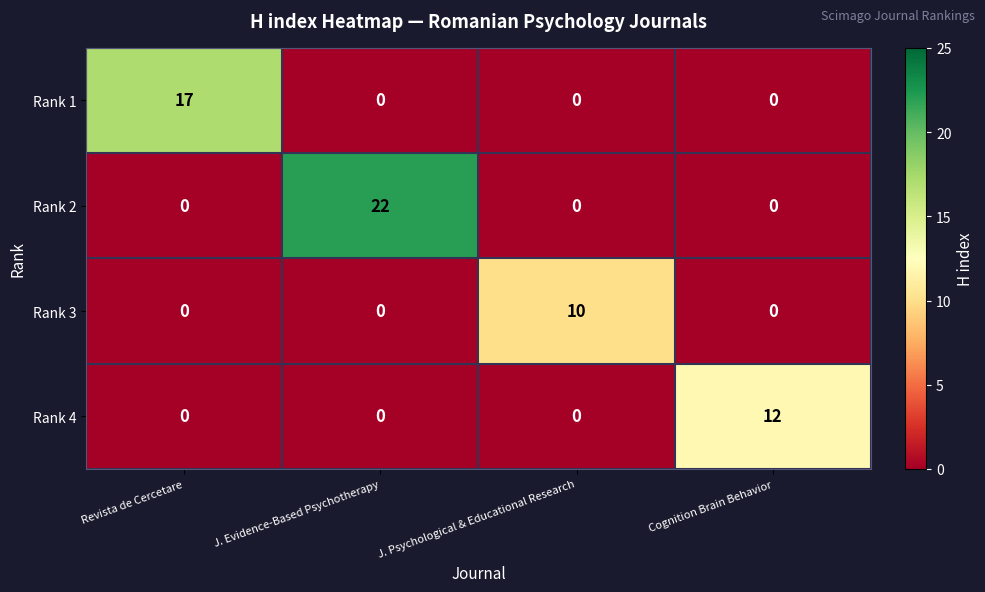

The Rank 4 series shows -8 at J. Psychological & Educational Research. True or false?

False